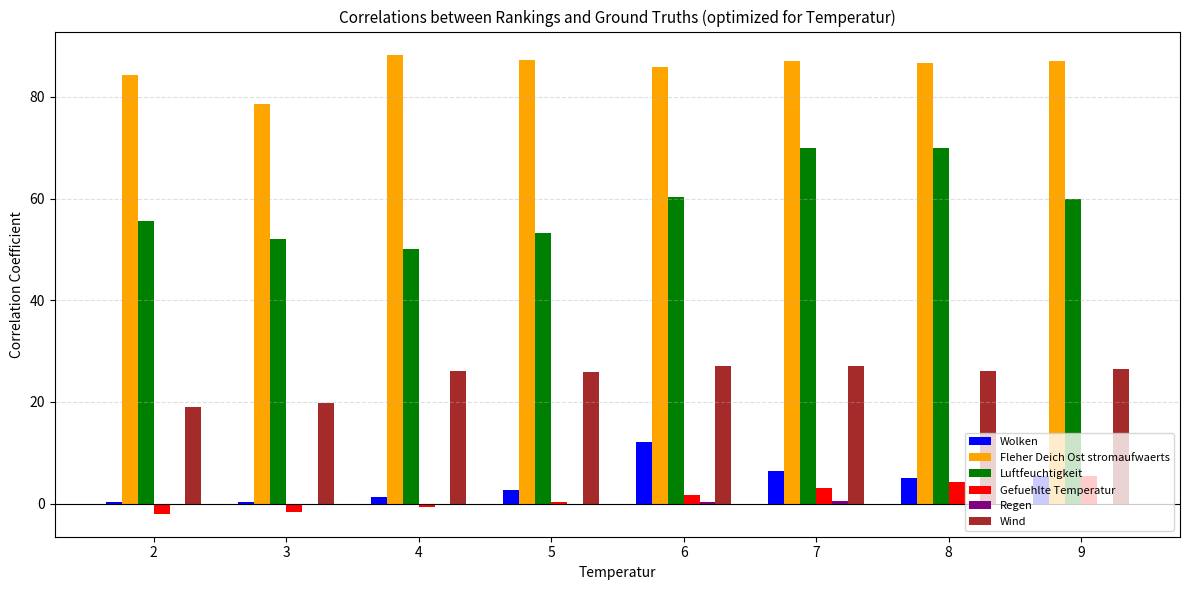

What is the highest value of the Wind series?

27.1